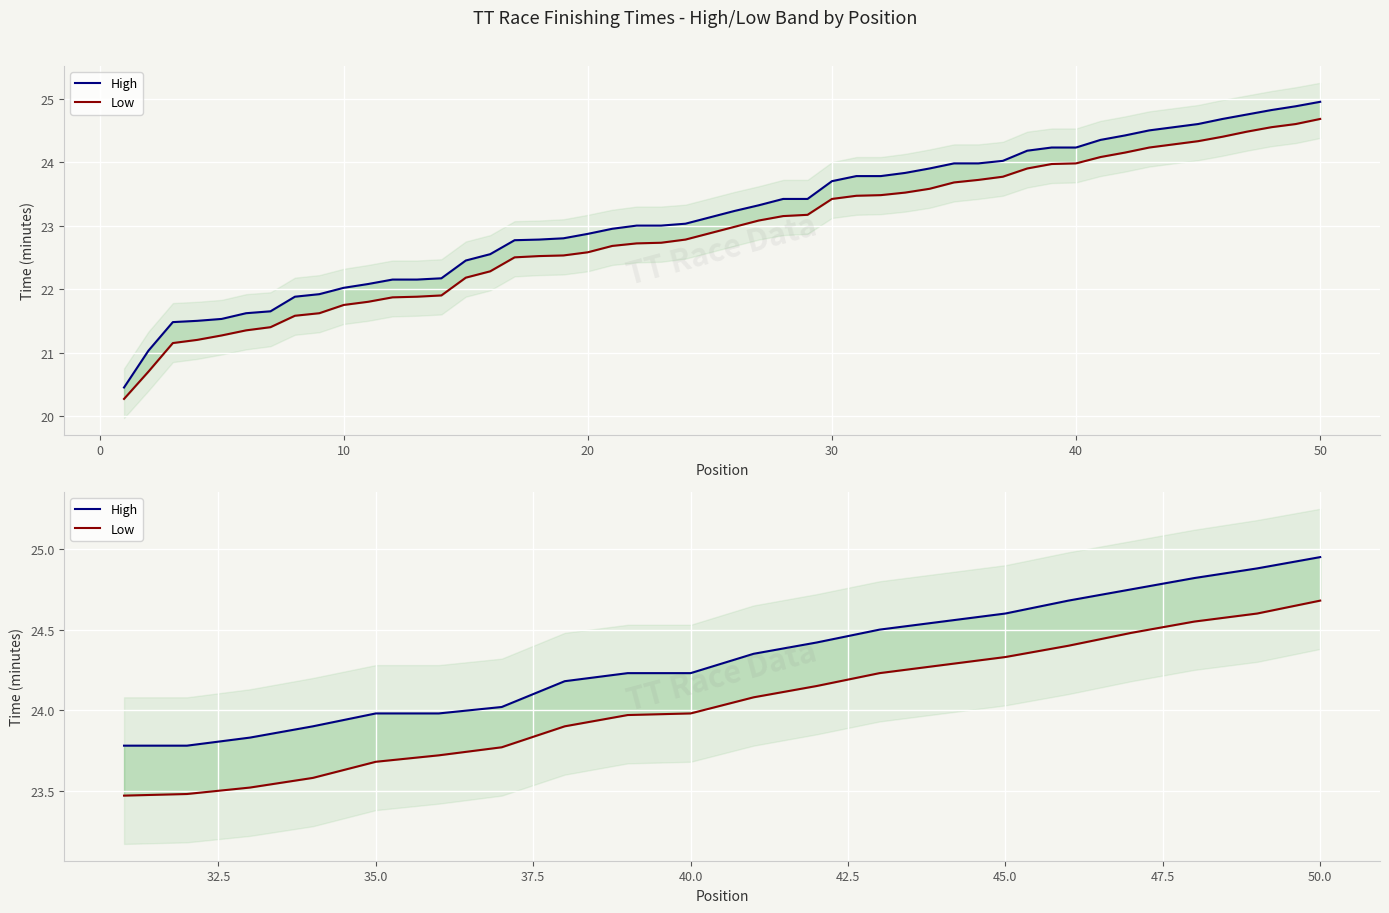

Is the value of Low at 9 greater than the value of High at 40?

No